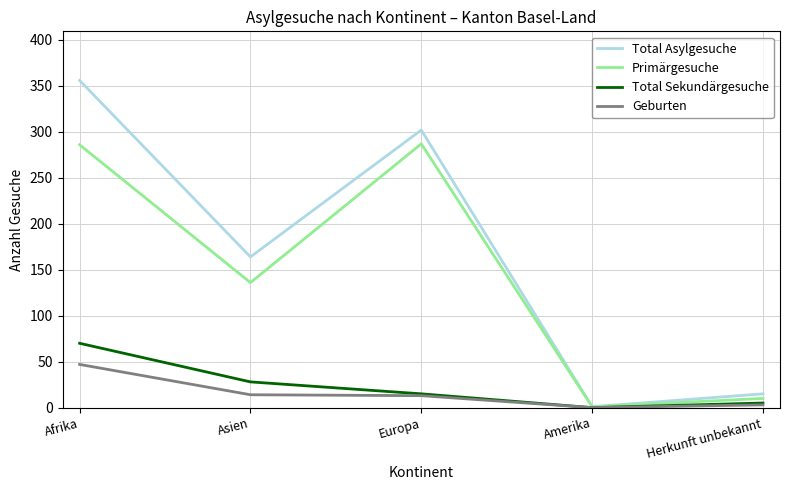

What is the difference between the Geburten values at Afrika and Asien?

33